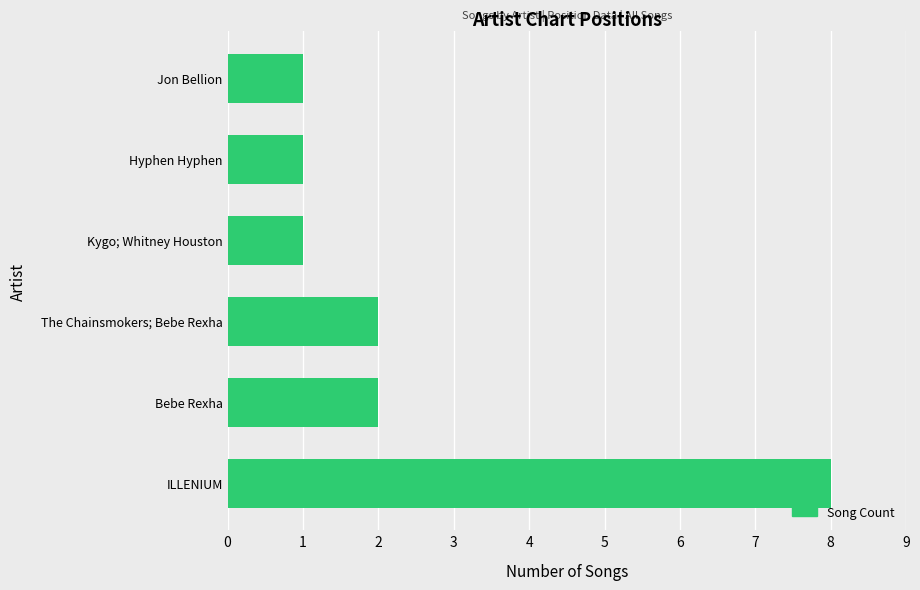

Reading top to bottom, transcribe all the data shown in this chart.

Jon Bellion=1	Hyphen Hyphen=1	Kygo; Whitney Houston=1	The Chainsmokers; Bebe Rexha=2	Bebe Rexha=2	ILLENIUM=8